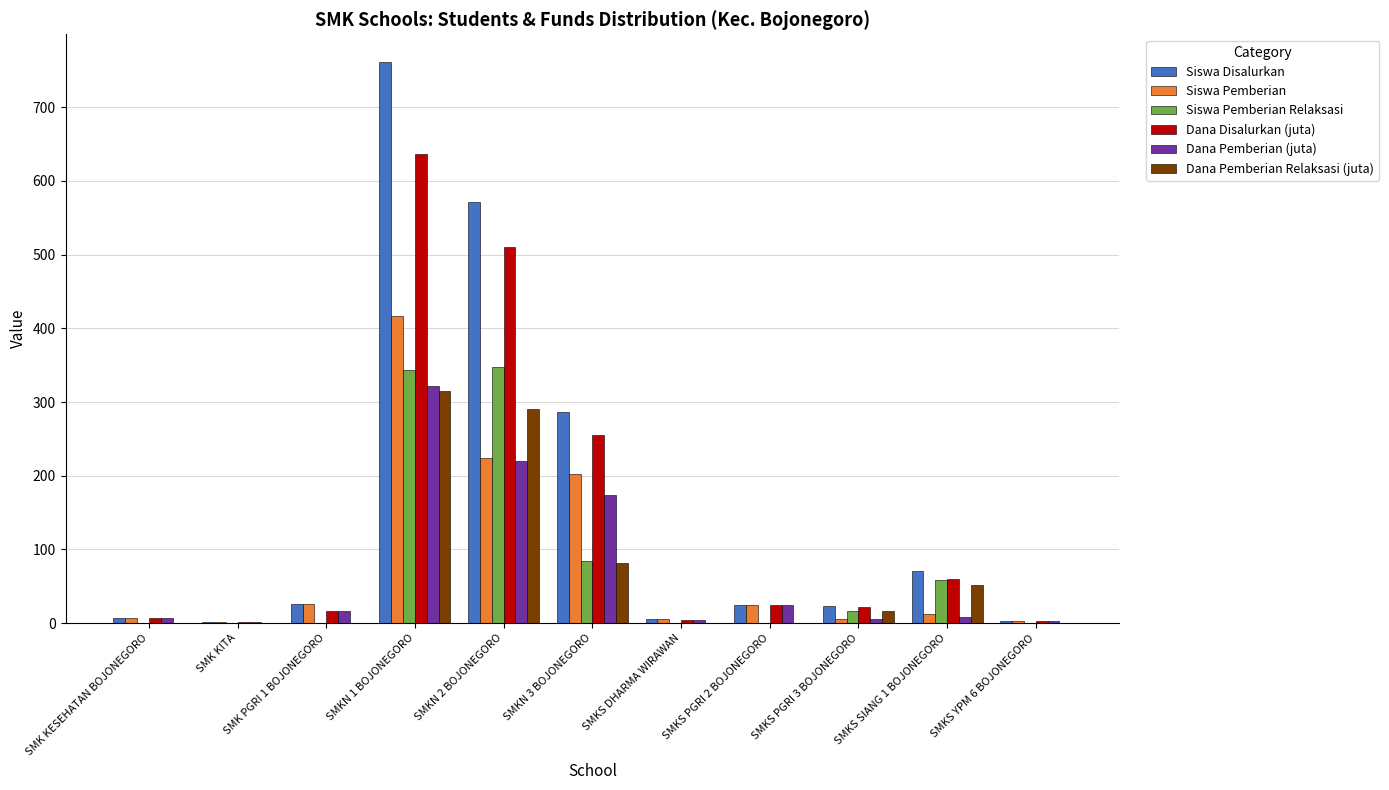

How many values in the Dana Pemberian (juta) series exceed 8?

6